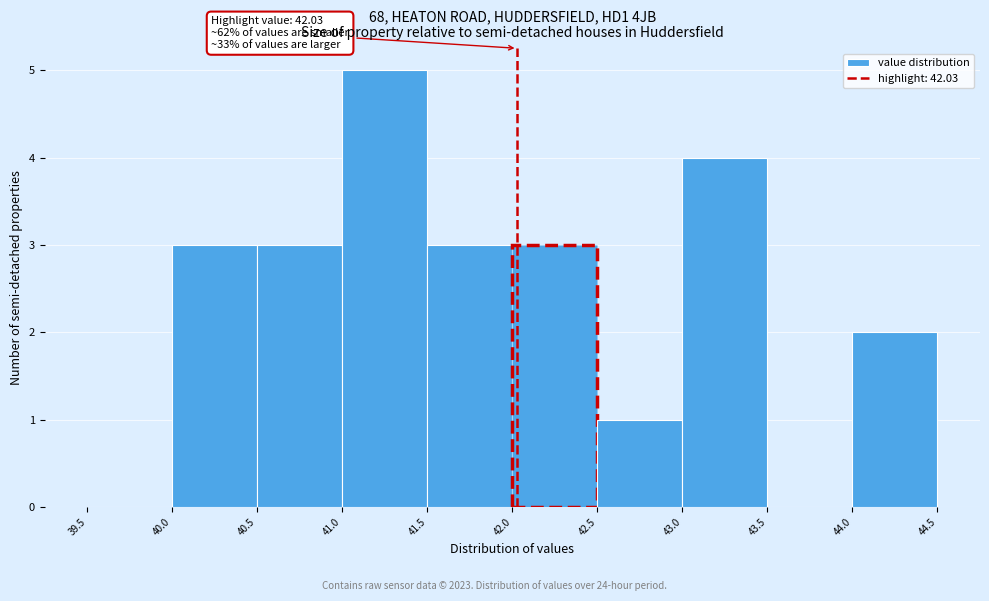

Which range on the x-axis has the tallest bar?

41.0 to 41.5